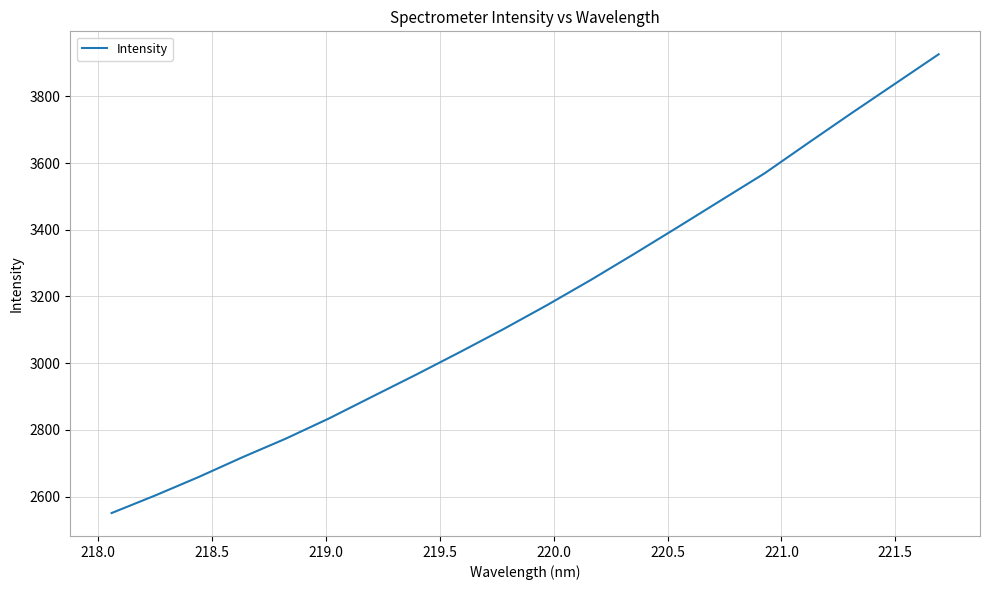

What is the minimum value shown in the chart?

2550.4